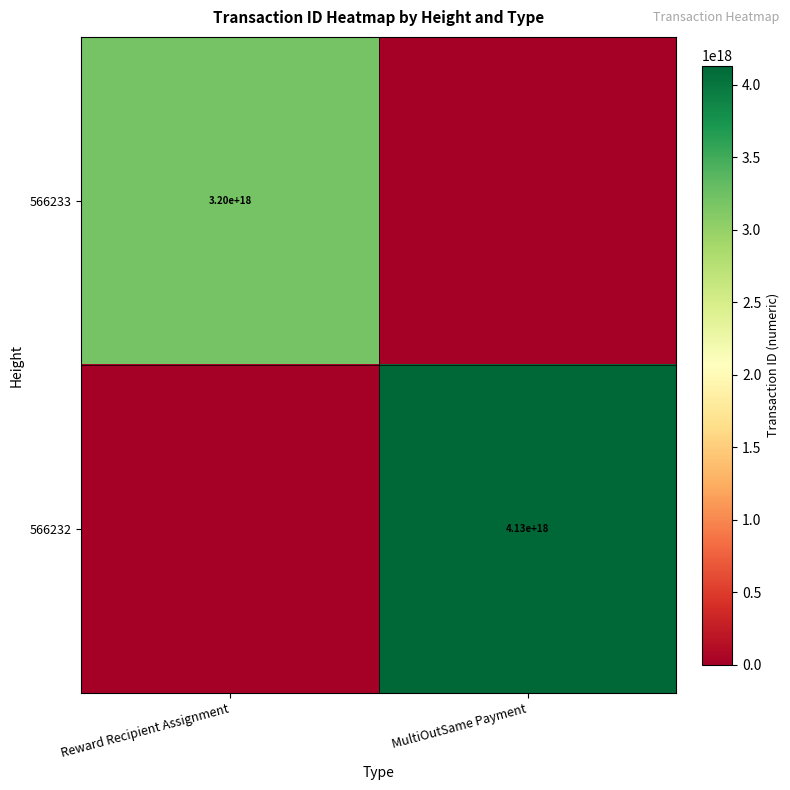

Is it true that 566233 equals 3200000000000000000 at Reward Recipient Assignment?

True